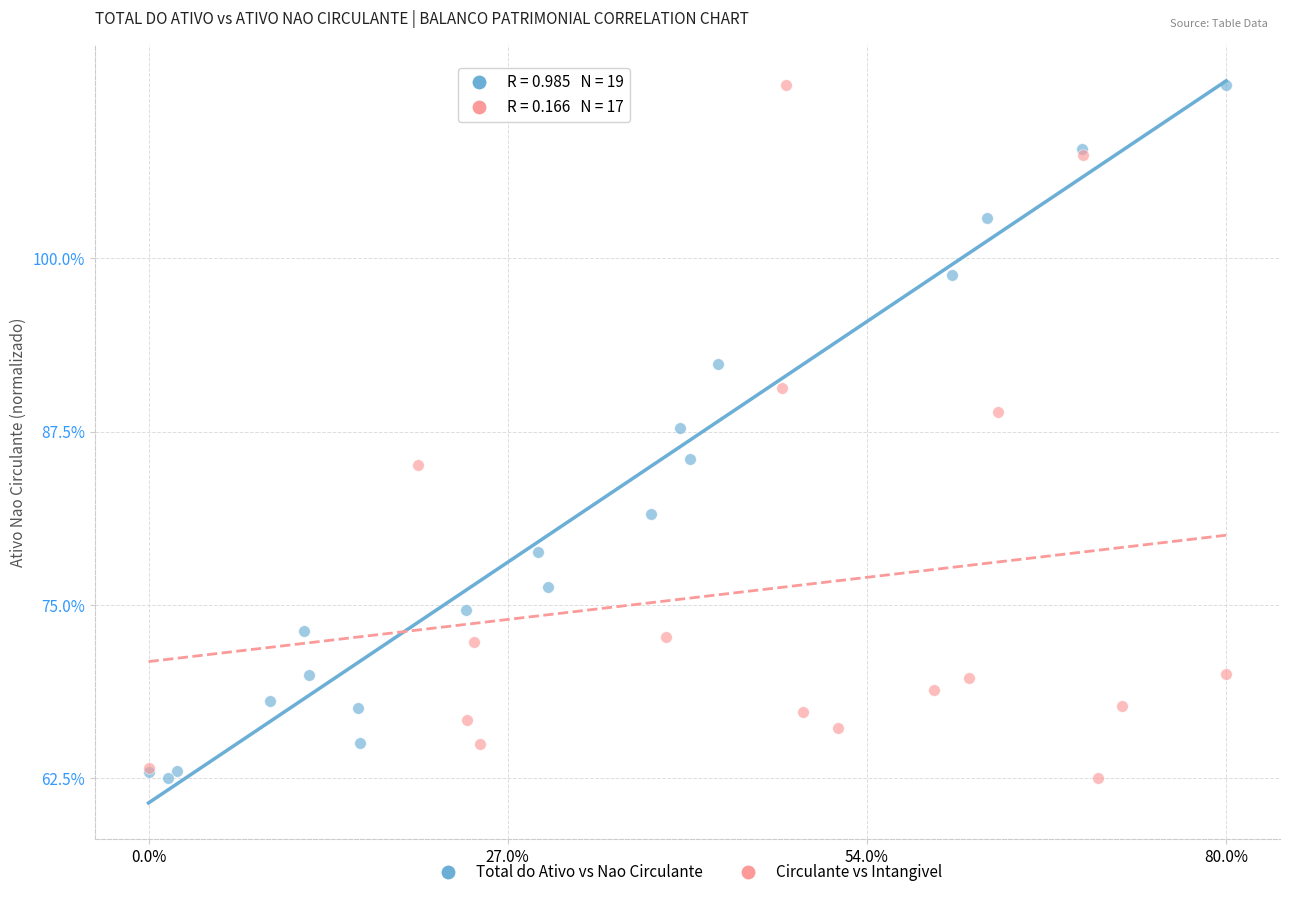

What are all the series names shown in the legend?

Total do Ativo vs Nao Circulante, Circulante vs Intangivel